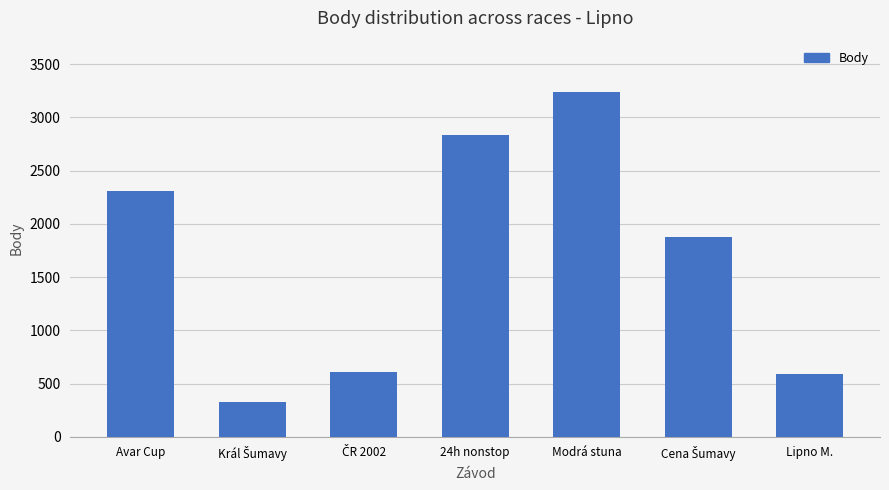

Is it true that the value at Modrá stuna is 3236?

True